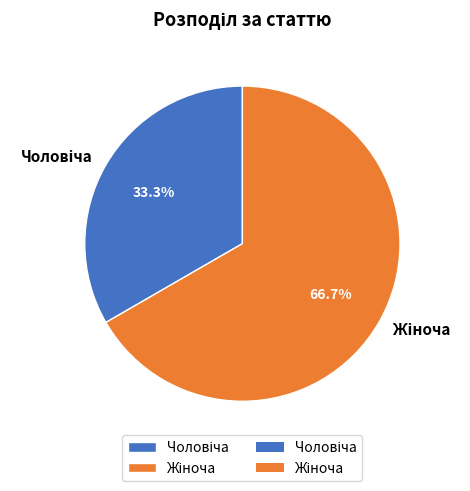

How many segments does this pie chart have?

2